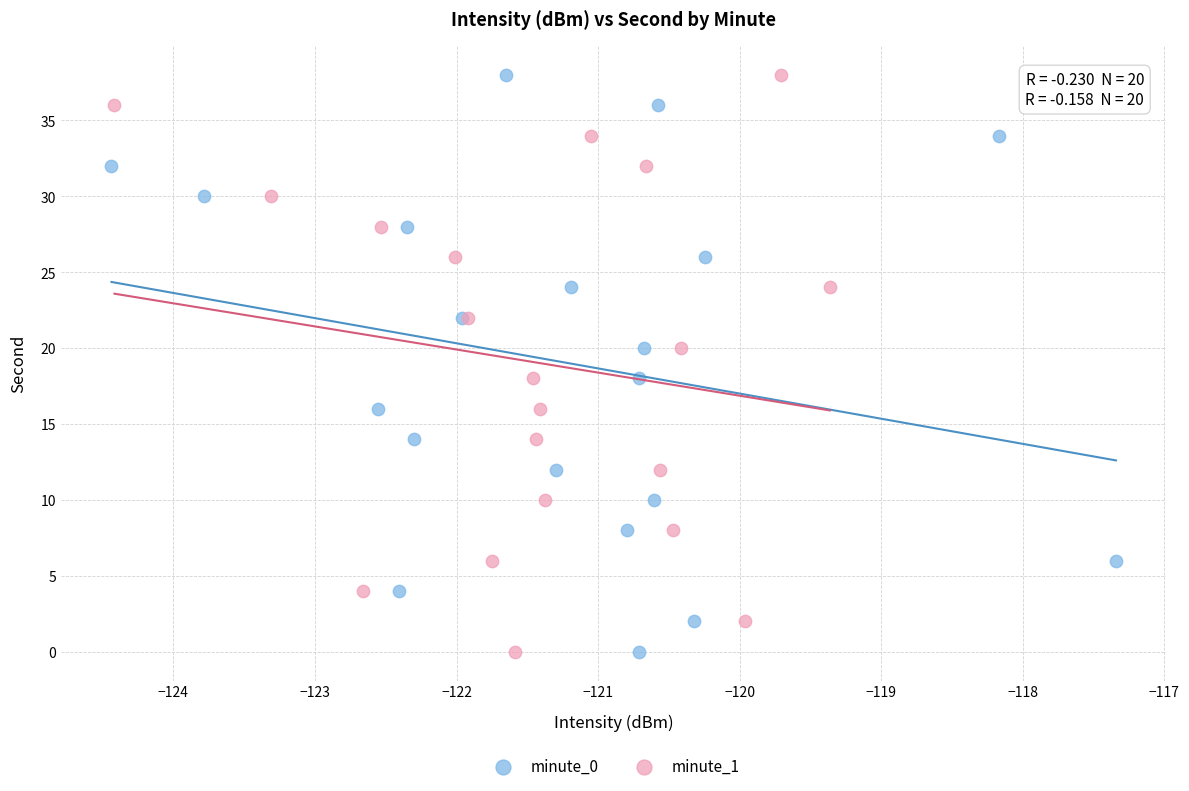

What are all the series names shown in the legend?

minute_0, minute_1